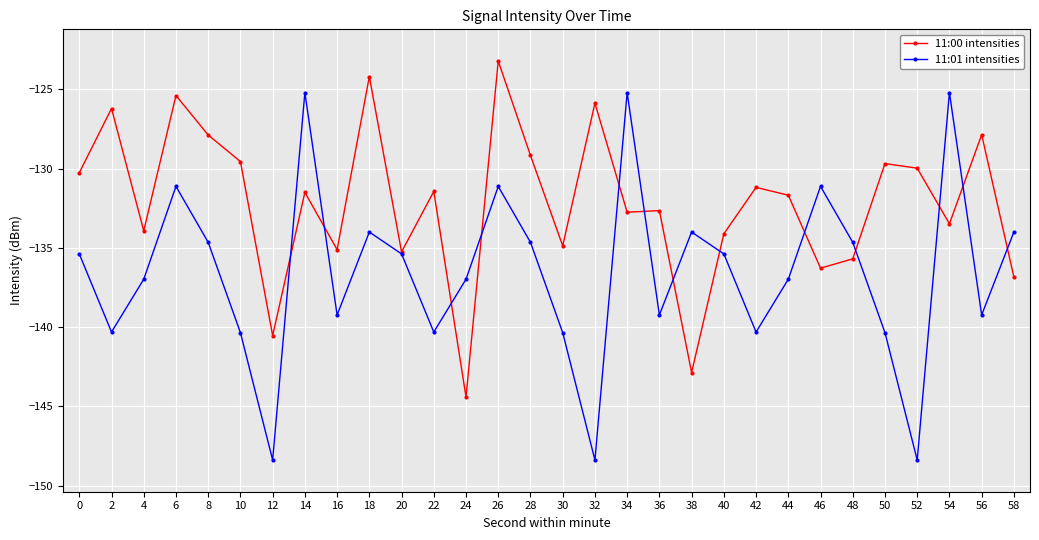

What is the smallest value displayed?

-148.4